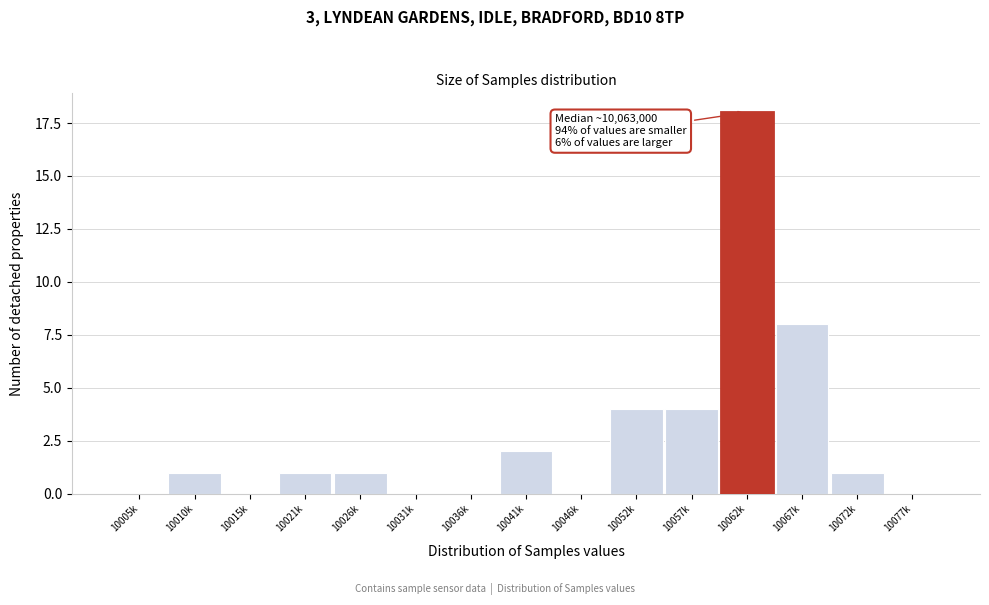

Reading left to right, list all the values displayed in this chart.

10005k=0	10010k=1	10015k=0	10021k=1	10026k=1	10031k=0	10036k=0	10041k=2	10046k=0	10052k=4	10057k=4	10062k=18	10067k=8	10072k=1	10077k=0